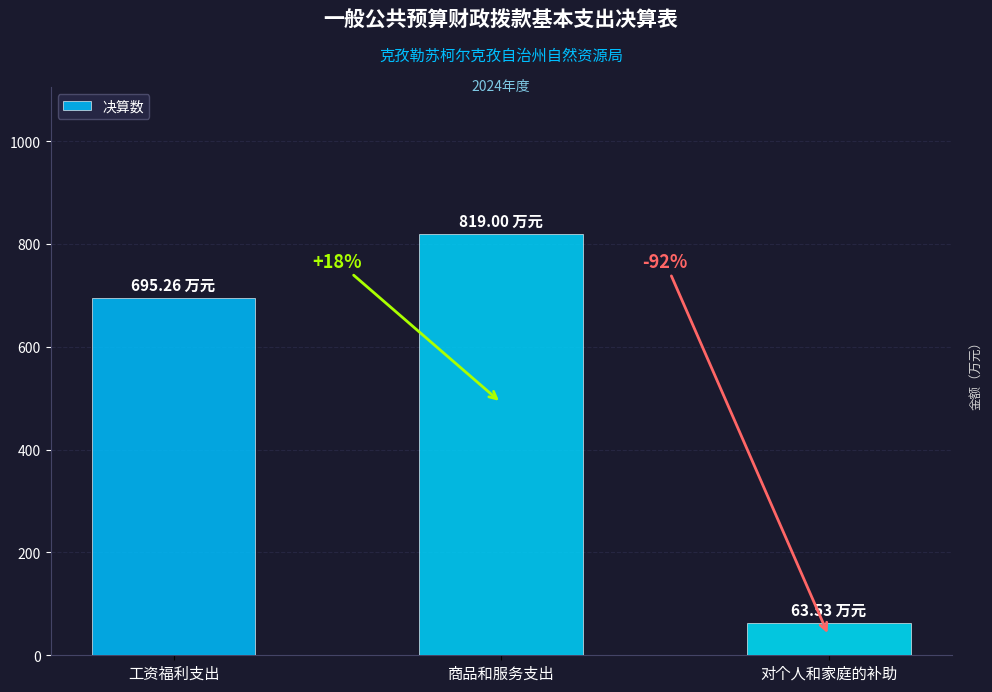

List the labels in order of value, smallest first.

对个人和家庭的补助, 工资福利支出, 商品和服务支出